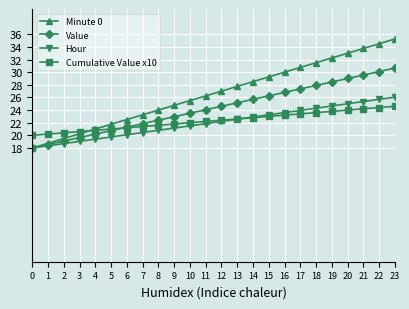

Which series has the largest range (max minus min)?

Minute 0